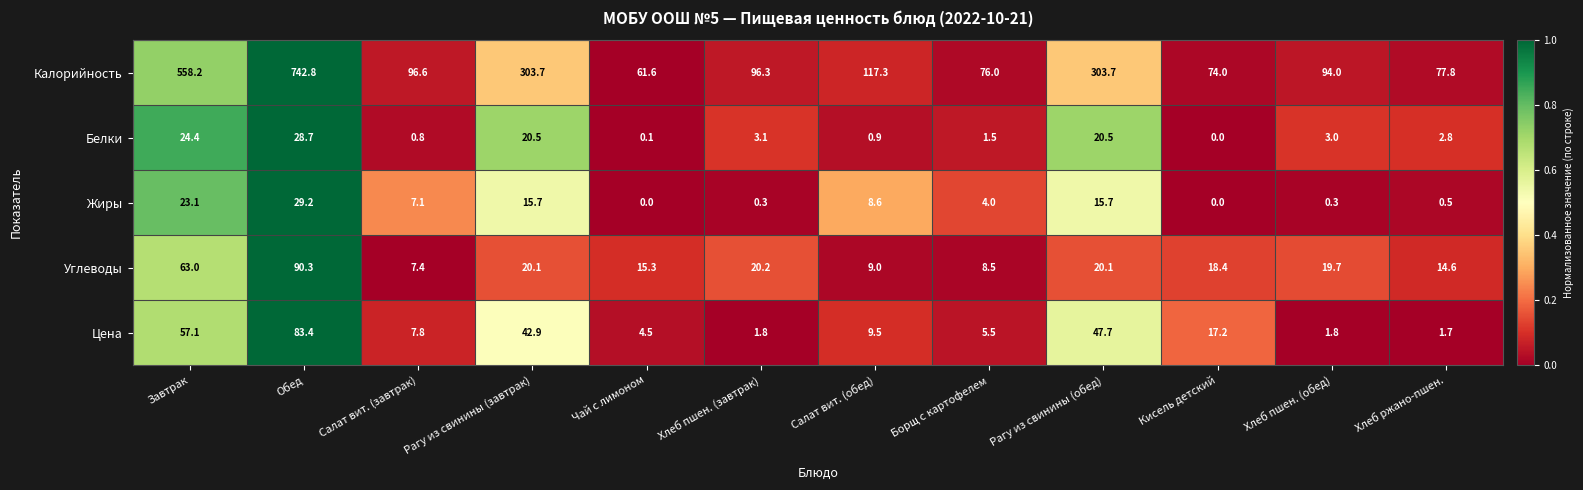

At which label does Калорийность first exceed 96?

Завтрак